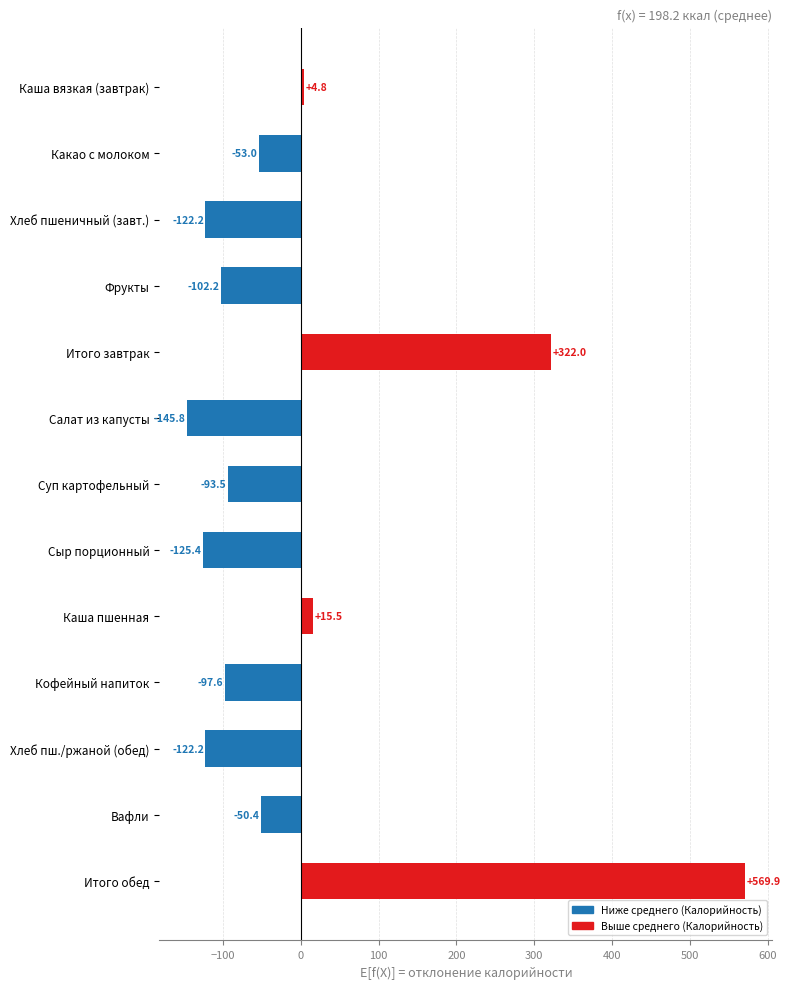

Reading top to bottom, extract all data points from this chart.

4.8	-53.0	-122.2	-102.2	322.0	-145.8	-93.5	-125.4	15.5	-97.6	-122.2	-50.4	569.9